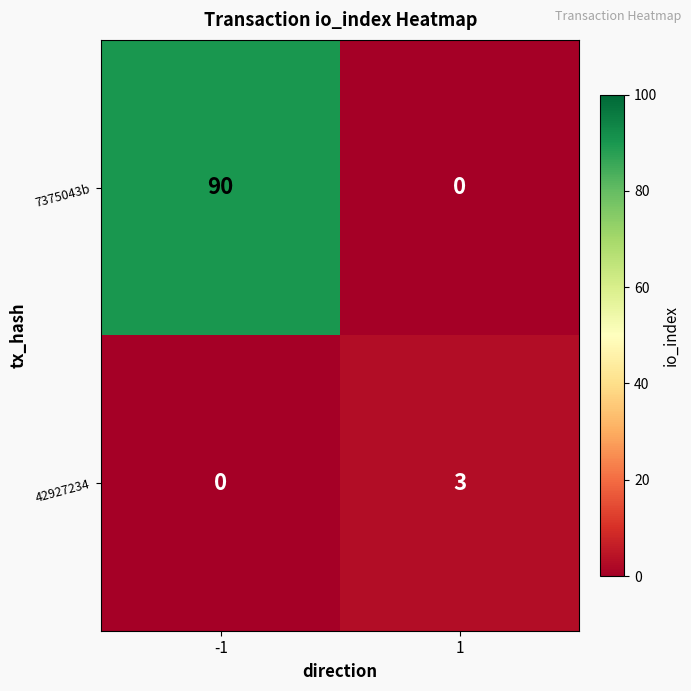

Which series has the largest total across all categories?

7375043b